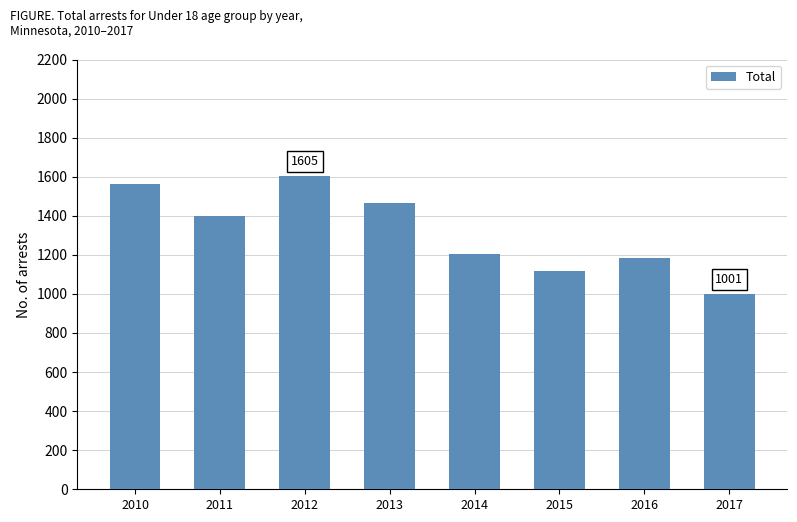

Reading left to right, list all the values displayed in this chart.

2010=1562	2011=1398	2012=1605	2013=1466	2014=1206	2015=1119	2016=1185	2017=1001